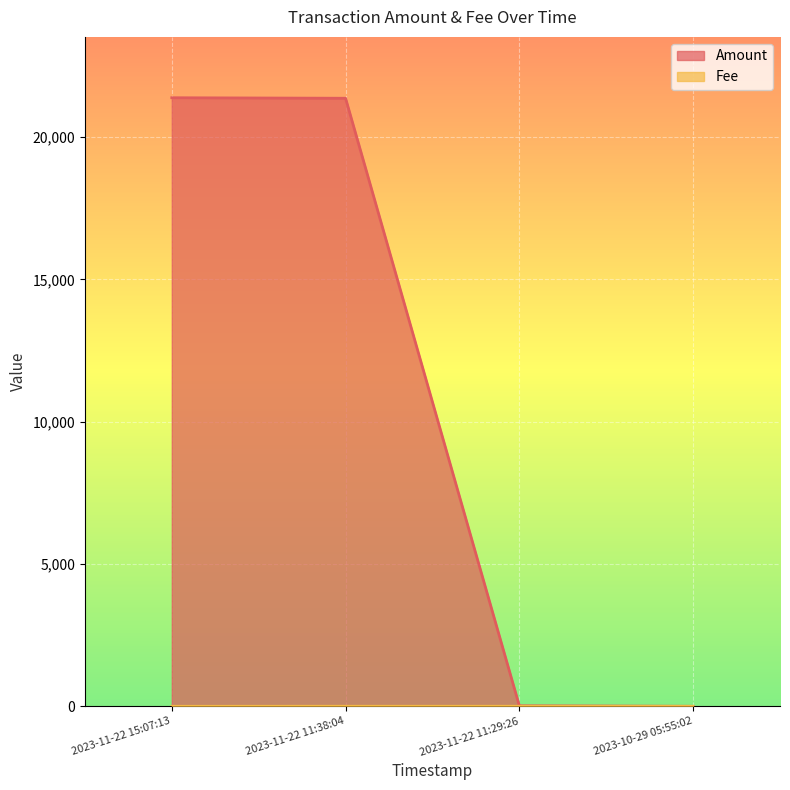

Reading left to right, extract all data points from this chart.

Amount: 2023-11-22 15:07:13=21387.2	2023-11-22 11:38:04=21369.2	2023-11-22 11:29:26=18.0	2023-10-29 05:55:02=0.0
Fee: 2023-11-22 15:07:13=0.0	2023-11-22 11:38:04=2.0	2023-11-22 11:29:26=2.0	2023-10-29 05:55:02=0.0